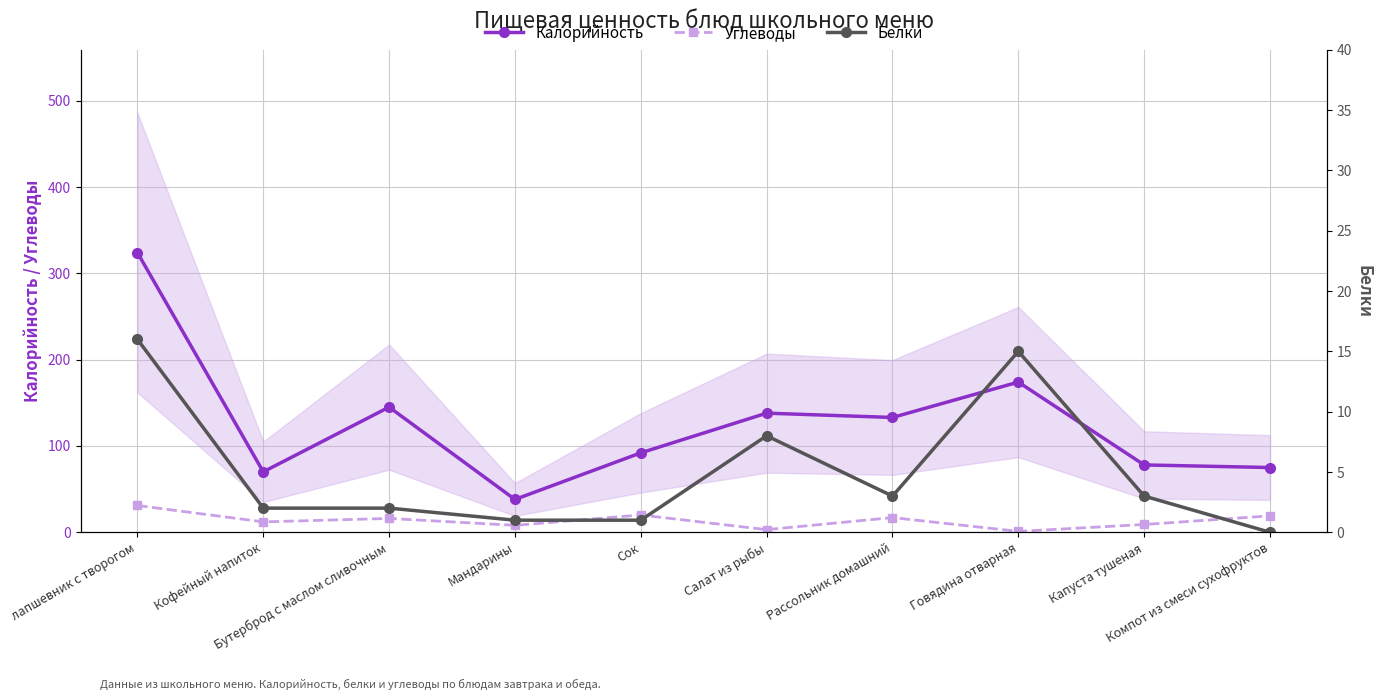

Rank the categories by Белки value from lowest to highest.

Компот из смеси сухофруктов, Мандарины, Сок, Кофейный напиток, Бутерброд с маслом сливочным, Рассольник домашний, Капуста тушеная, Салат из рыбы, Говядина отварная, лапшевник с творогом